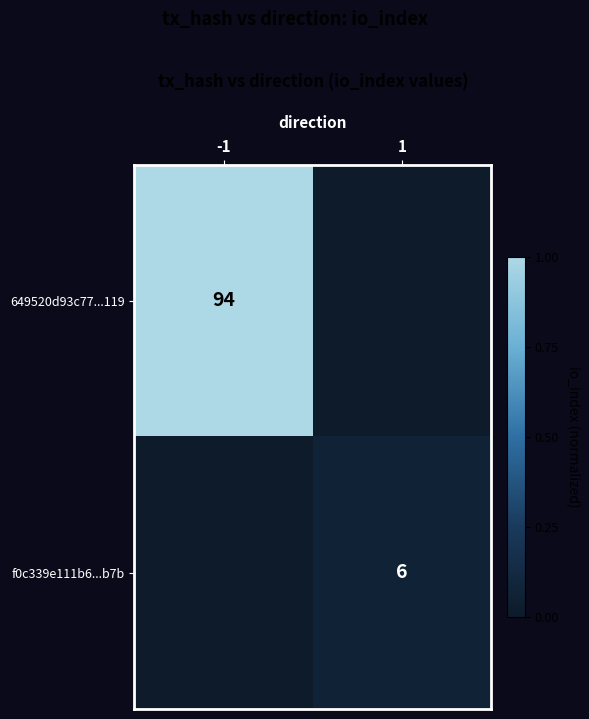

Is it true that 649520d93c77...119 equals 161 at -1?

False